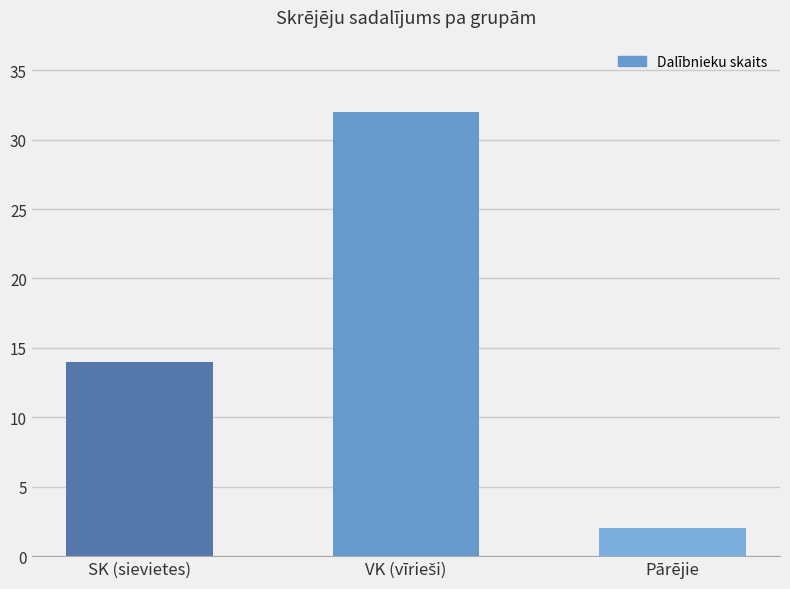

How many bars are there in total?

3